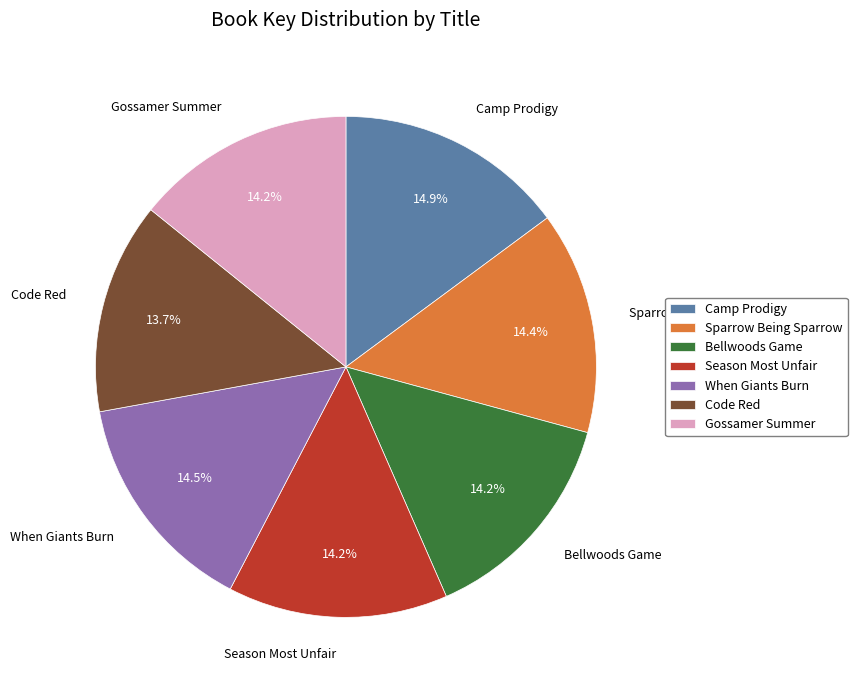

Does Bellwoods Game represent more than half of the total?

No